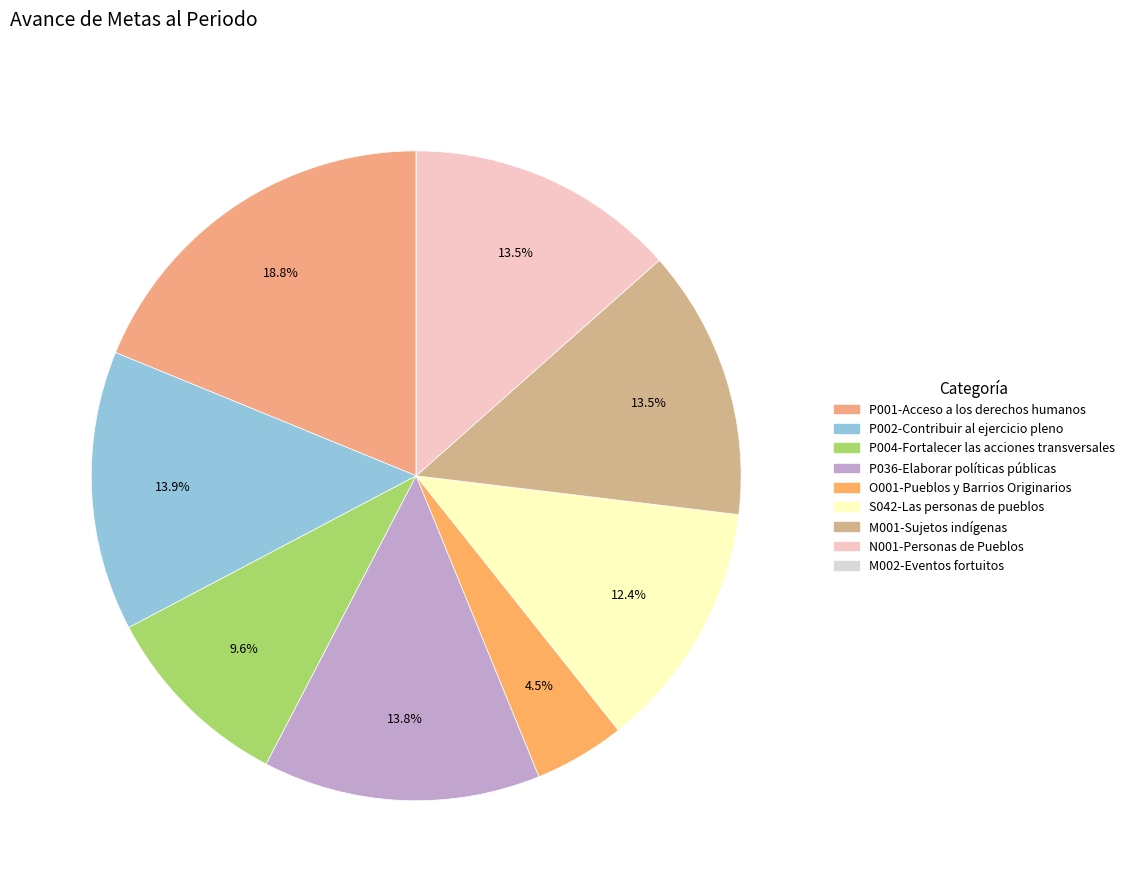

How many slices are in this pie chart?

9